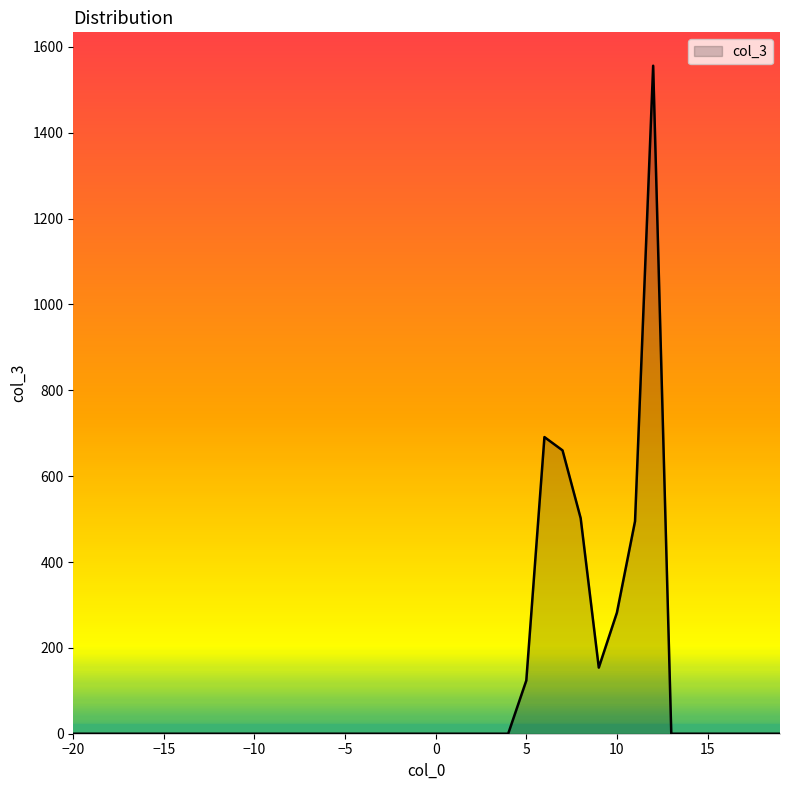

What is the greatest value displayed?

1556